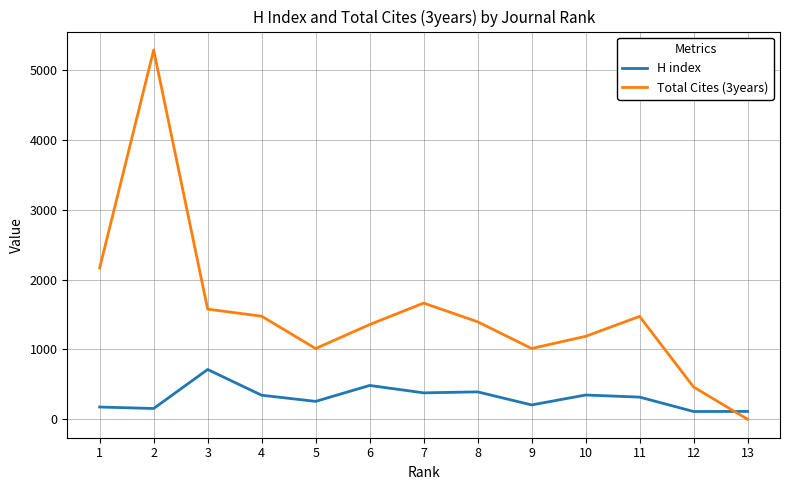

The value of Total Cites (3years) at 1 is 2894. True or false?

False